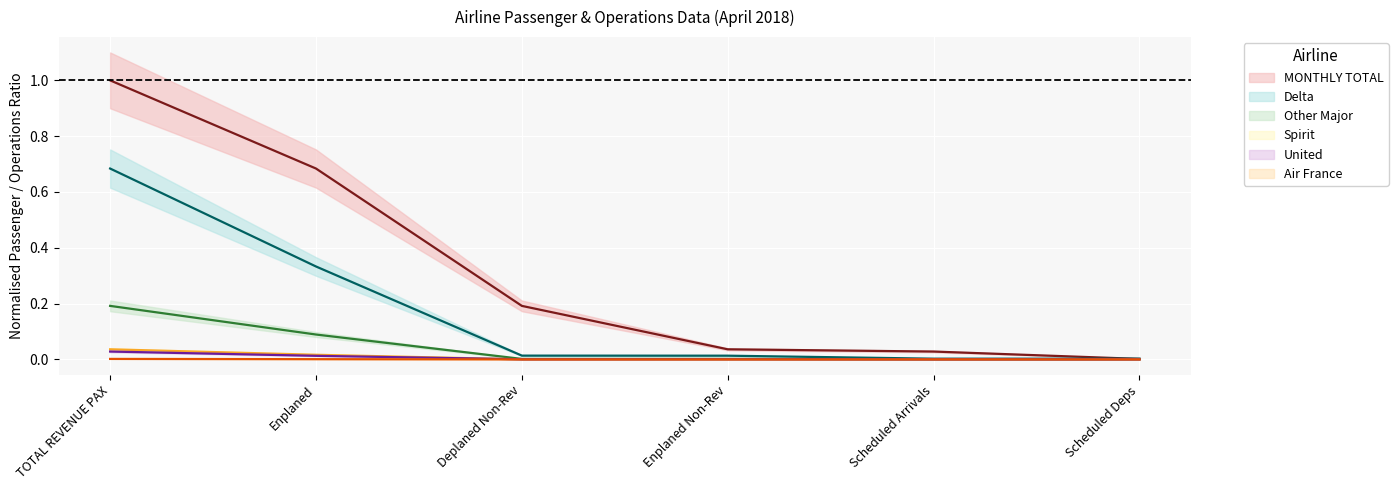

What are all the series names shown in the legend?

MONTHLY TOTAL, Delta, Other Major, Spirit, United, Air France